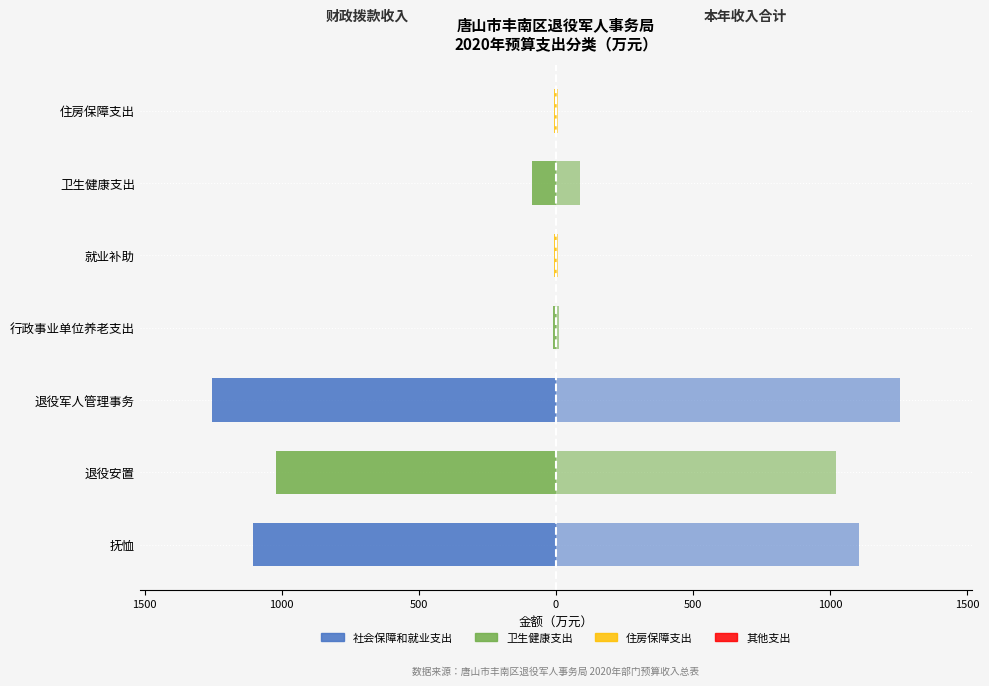

Which series has the largest range (max minus min)?

财政拨款收入